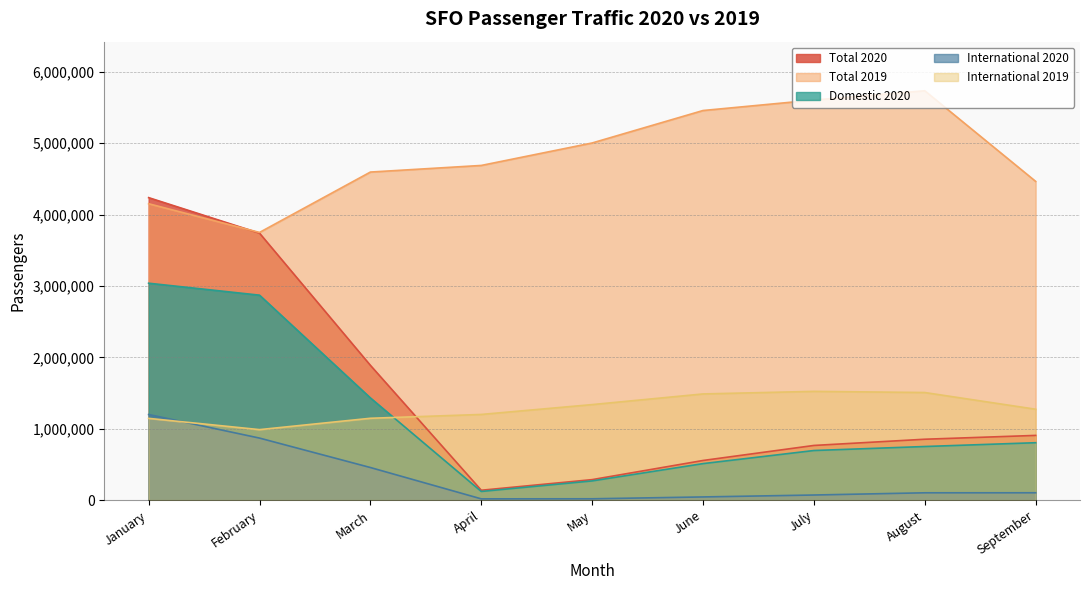

What is the value of the Domestic 2020 point at the 4th from the left?

120720